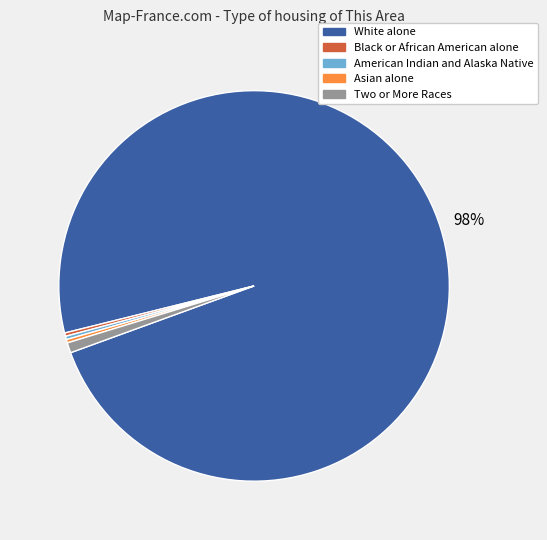

The Black or African American alone slice represents 0% of the pie. True or false?

True